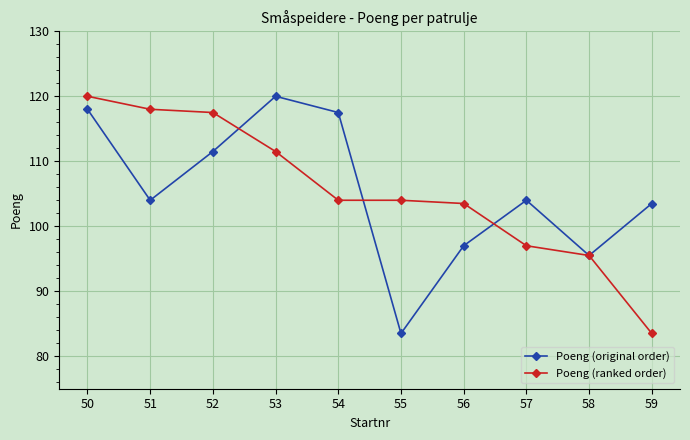

What is the maximum value for Poeng (ranked order)?

120.0